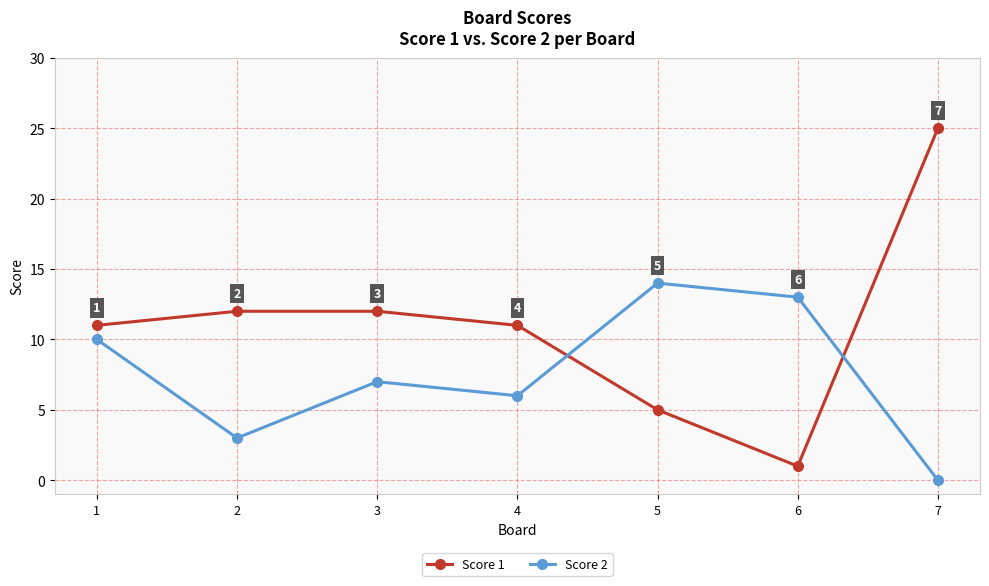

What is the difference between the maximum and second lowest values in the Score 1 series?

20